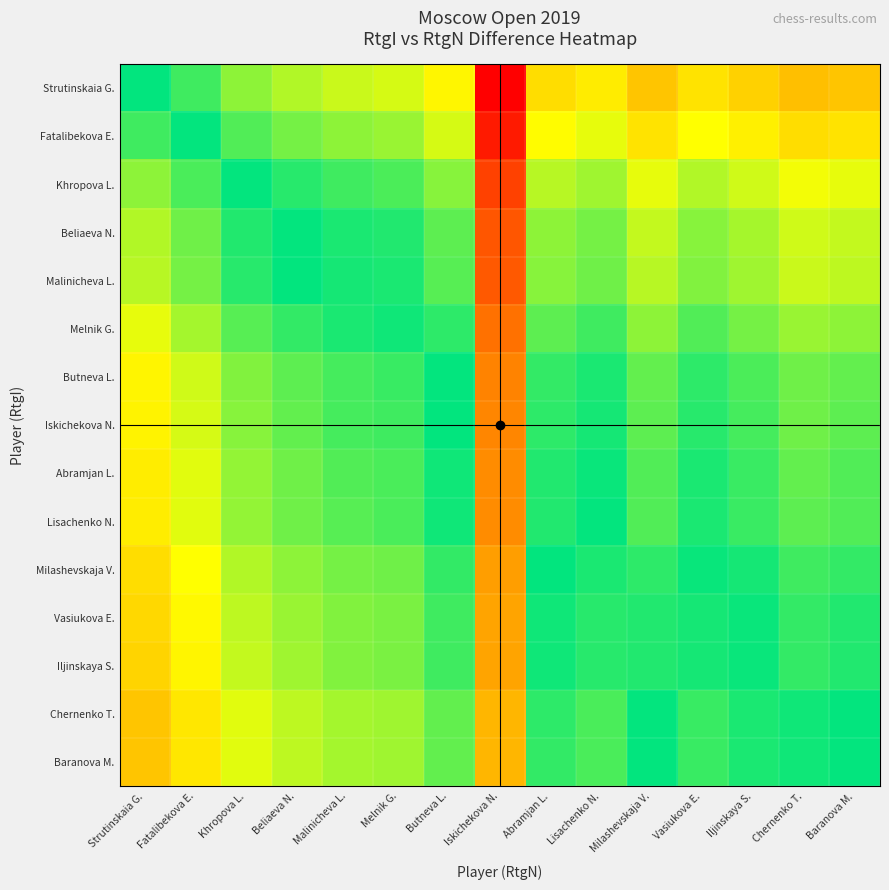

Between Iskichekova N. and Khropova L., which is larger?

Iskichekova N.